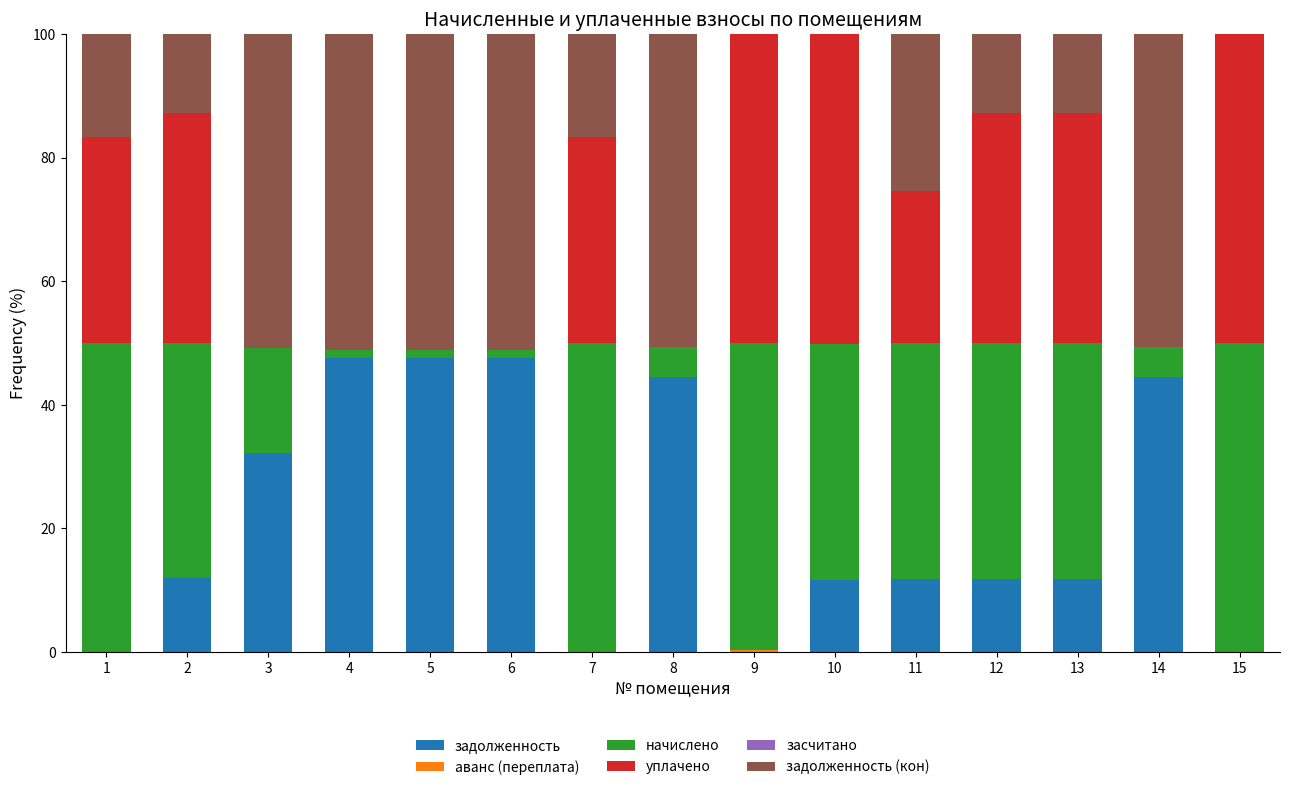

What is the maximum value for задолженность?

47.7